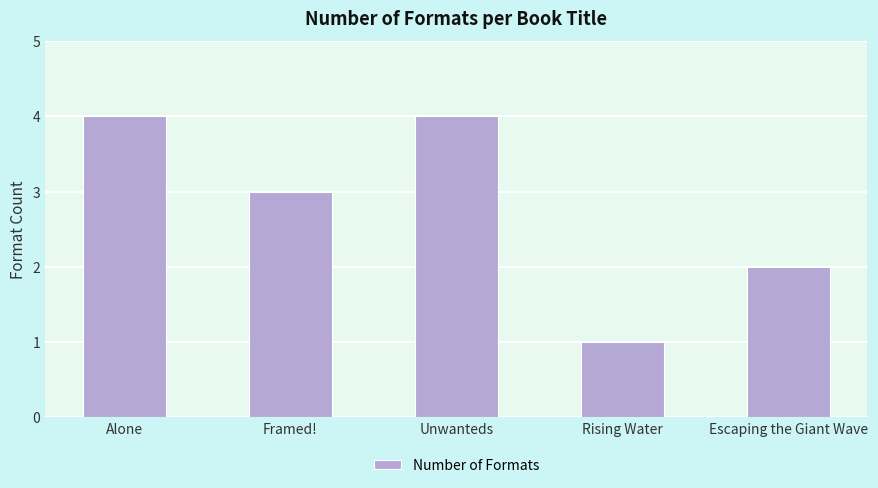

What is the label of the 3rd bar from the right?

Unwanteds